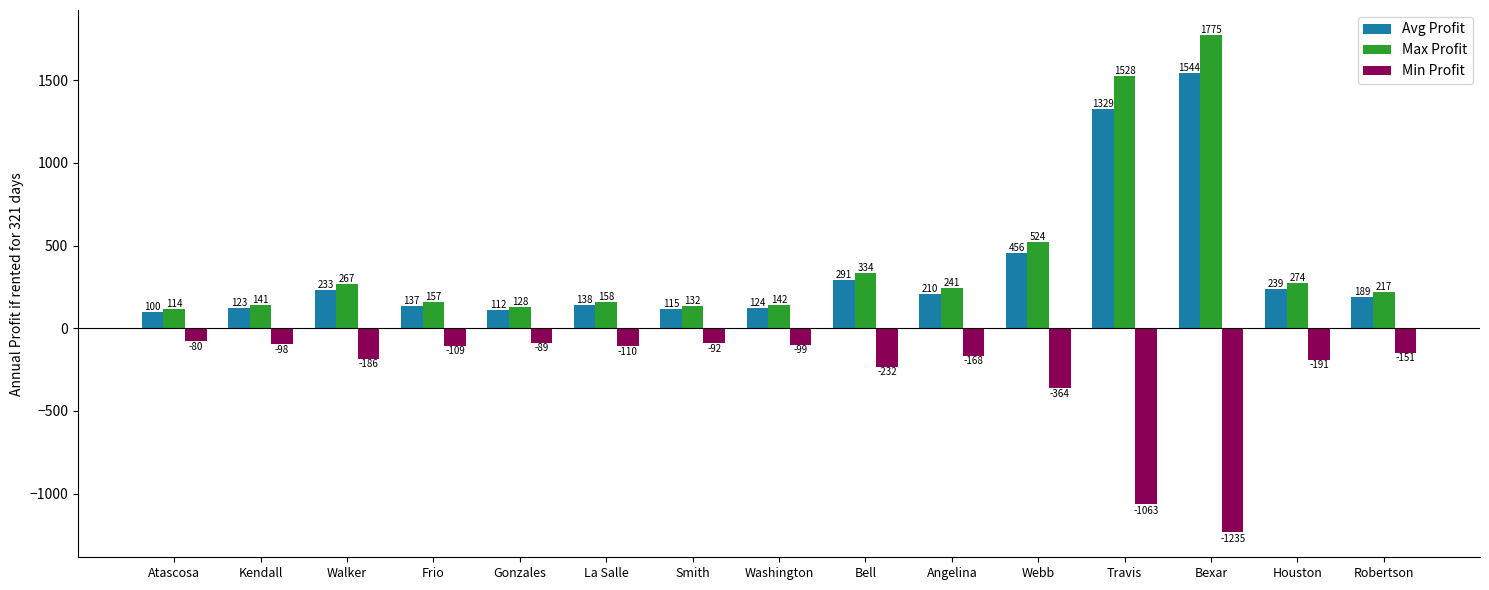

Which series has the largest total across all categories?

Max Profit